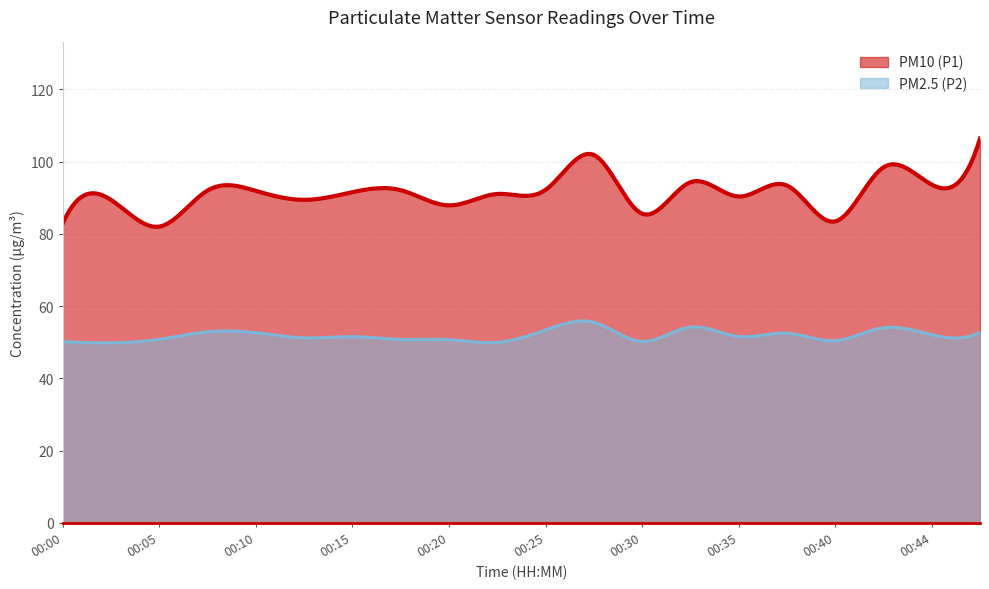

At which category does PM2.5 (P2) reach its first local valley?

00:03